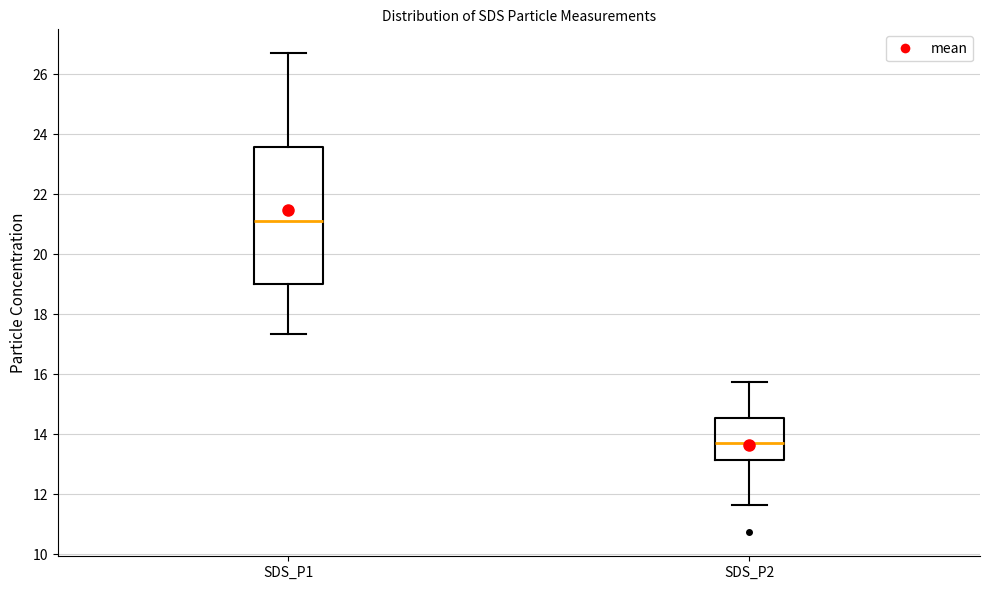

Which box is the tallest, from its lower edge to its upper edge?

SDS_P1